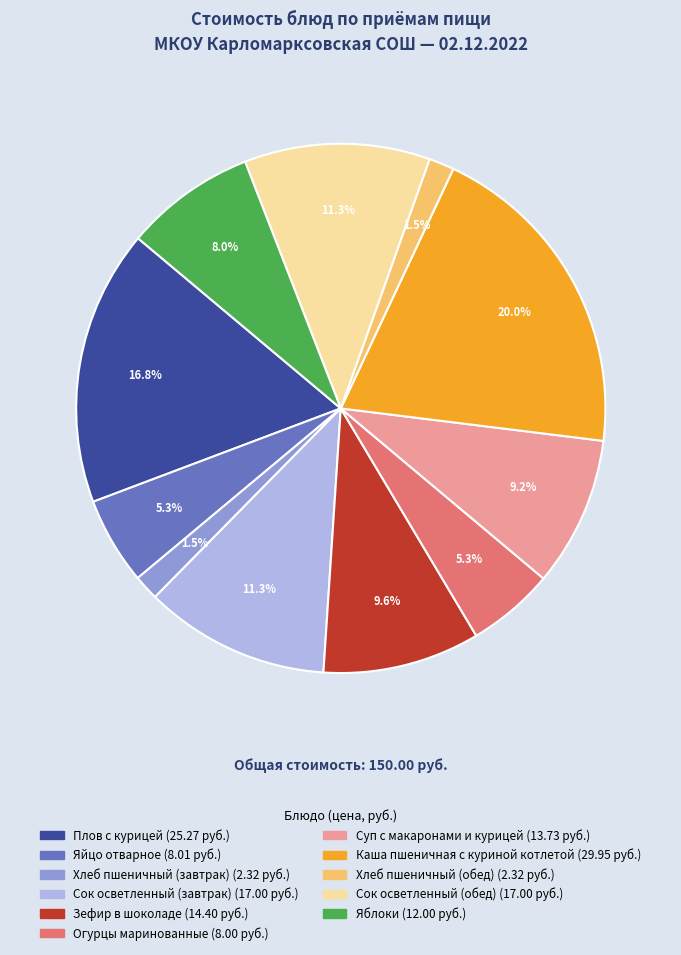

To the nearest percent, what percentage of the pie is Каша пшеничная с куриной котлетой?

20%